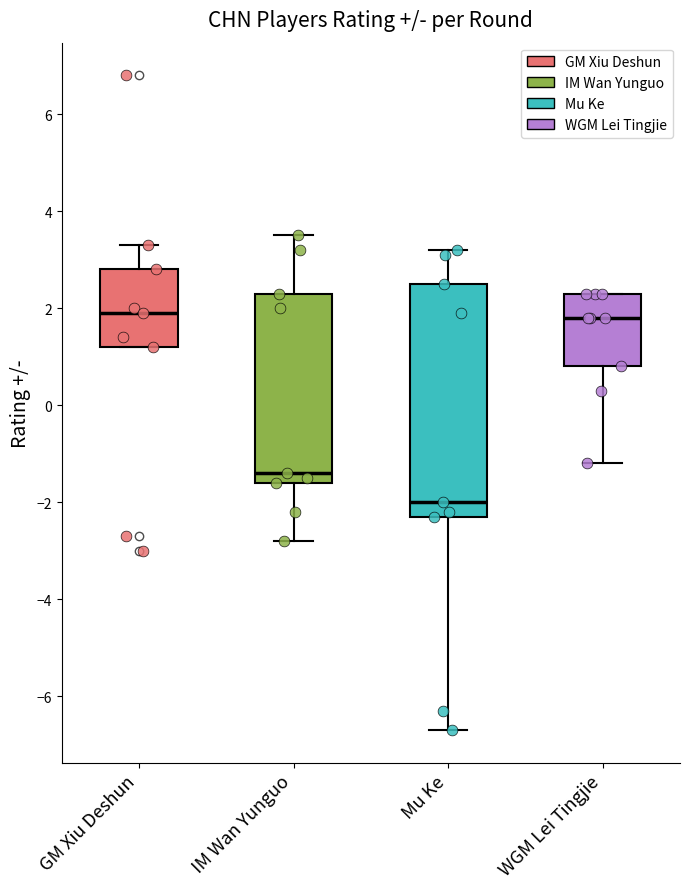

Comparing the boxes themselves (not the whiskers), which one is the tallest?

Mu Ke